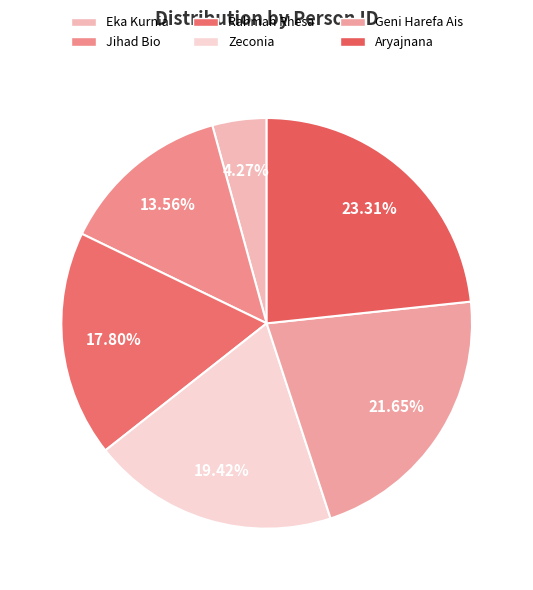

Which category has the biggest portion of the pie?

Aryajnana